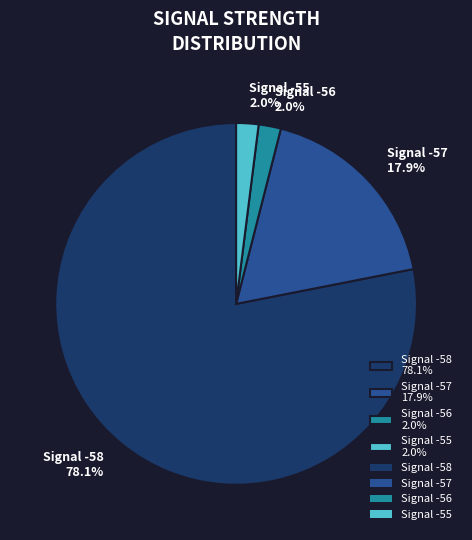

Does Signal -55 2.0% represent more than half of the total?

No